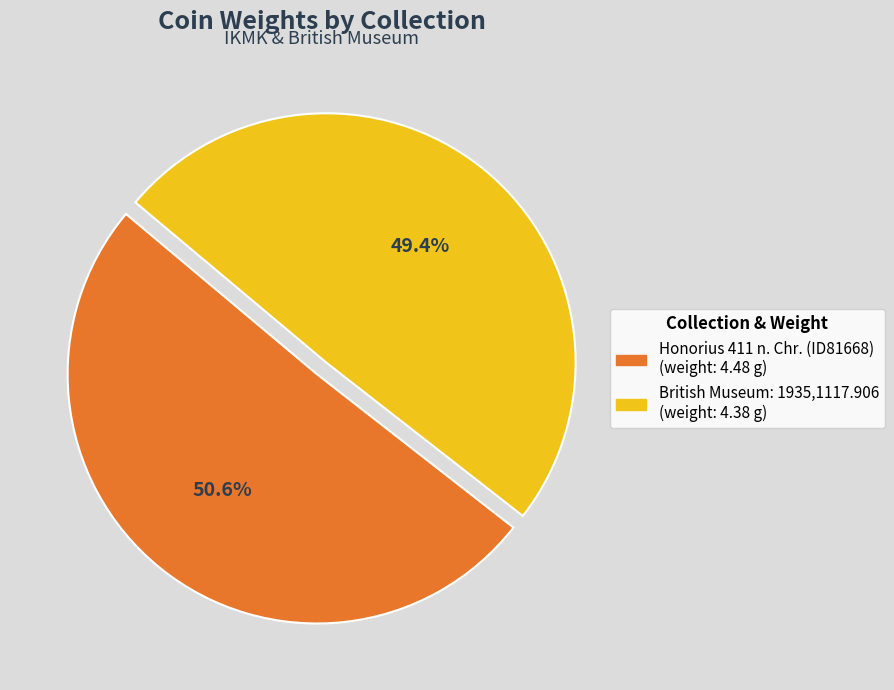

The British Museum: 1935,1117.906 slice represents 38% of the pie. True or false?

False